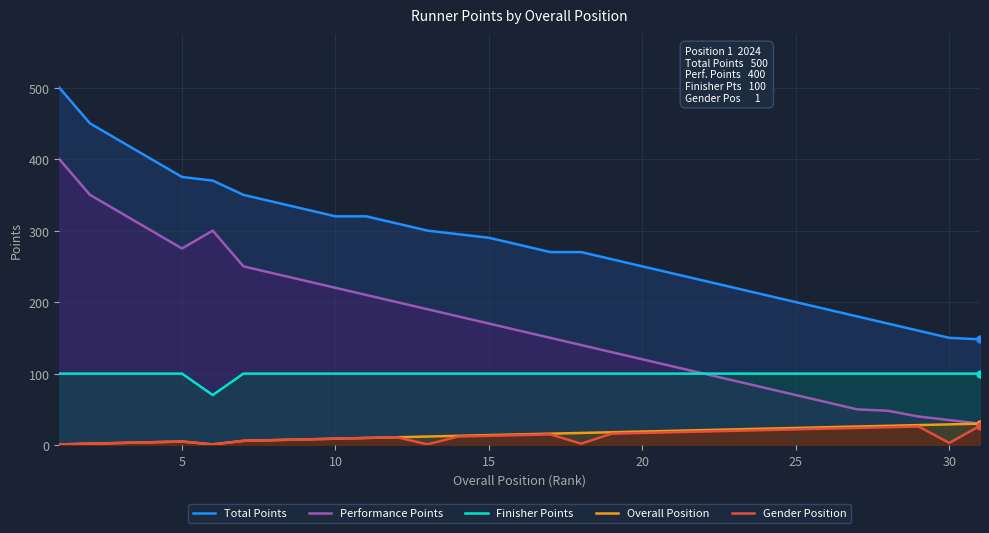

Which series has the widest spread of values?

Performance Points